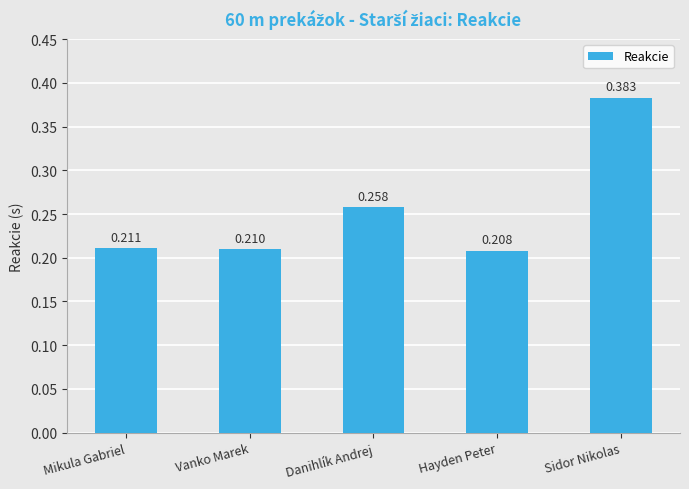

What is the label of the 4th bar from the right?

Vanko Marek